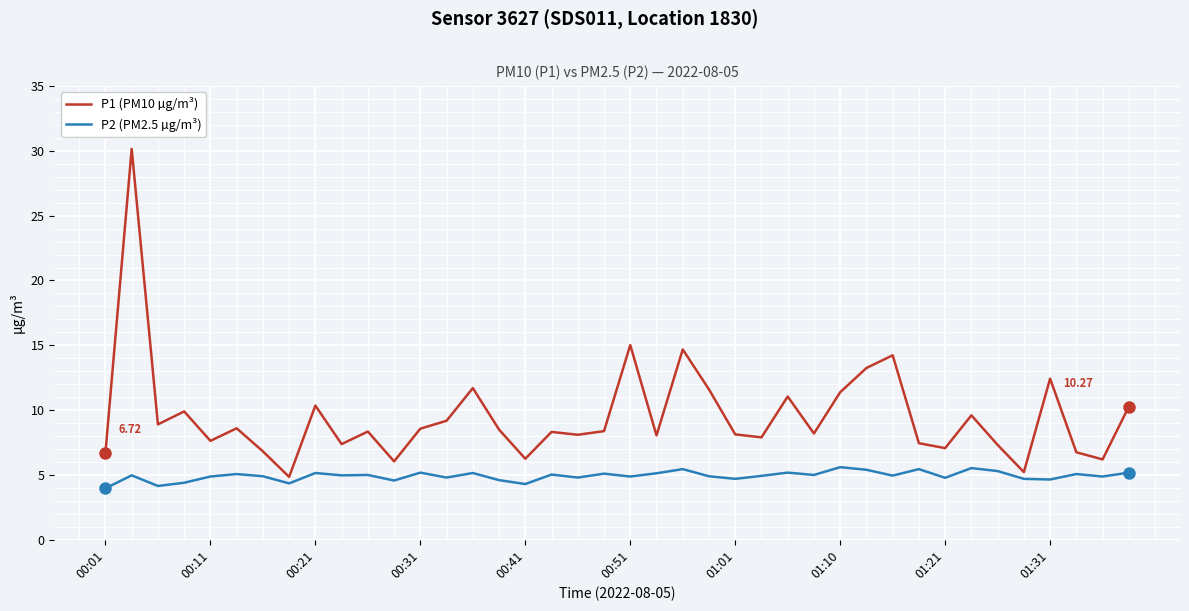

Which series has the largest total across all categories?

P1 (PM10 µg/m³)